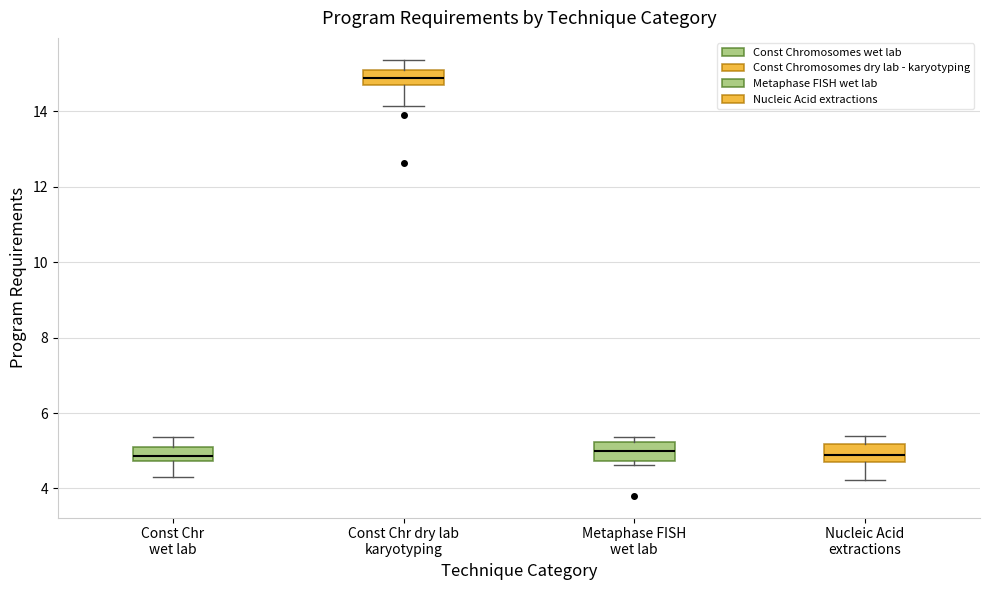

Reading left to right, transcribe this box plot: for each box, give where its median line is, the range the box spans, and where its two whiskers end, as read against the y-axis. The values are not printed on the chart, so give them approximately, as read against the axis.

Const Chr wet lab: median 4.8 (inside the box), box 4.8 to 5.2, whiskers 4.2 to 5.4
Const Chr dry lab karyotyping: median 14.8 (inside the box), box 14.8 to 15.0, whiskers 14.2 to 15.4
Metaphase FISH wet lab: median 5.0, box 4.8 to 5.2, whiskers 4.6 to 5.4
Nucleic Acid extractions: median 4.8 (inside the box), box 4.8 to 5.2, whiskers 4.2 to 5.4